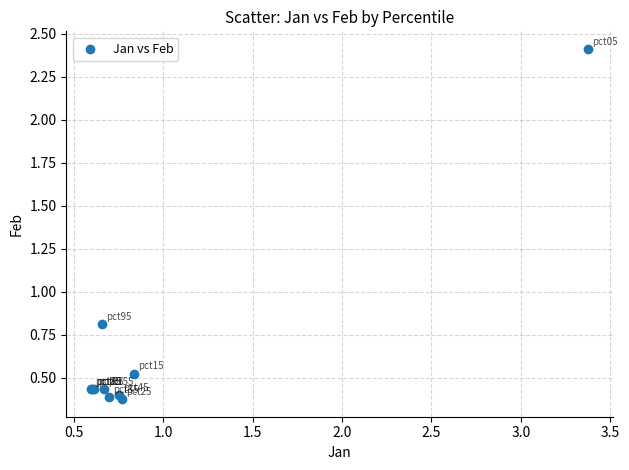

What Y value in the scatter plot is closest to 1?

0.8